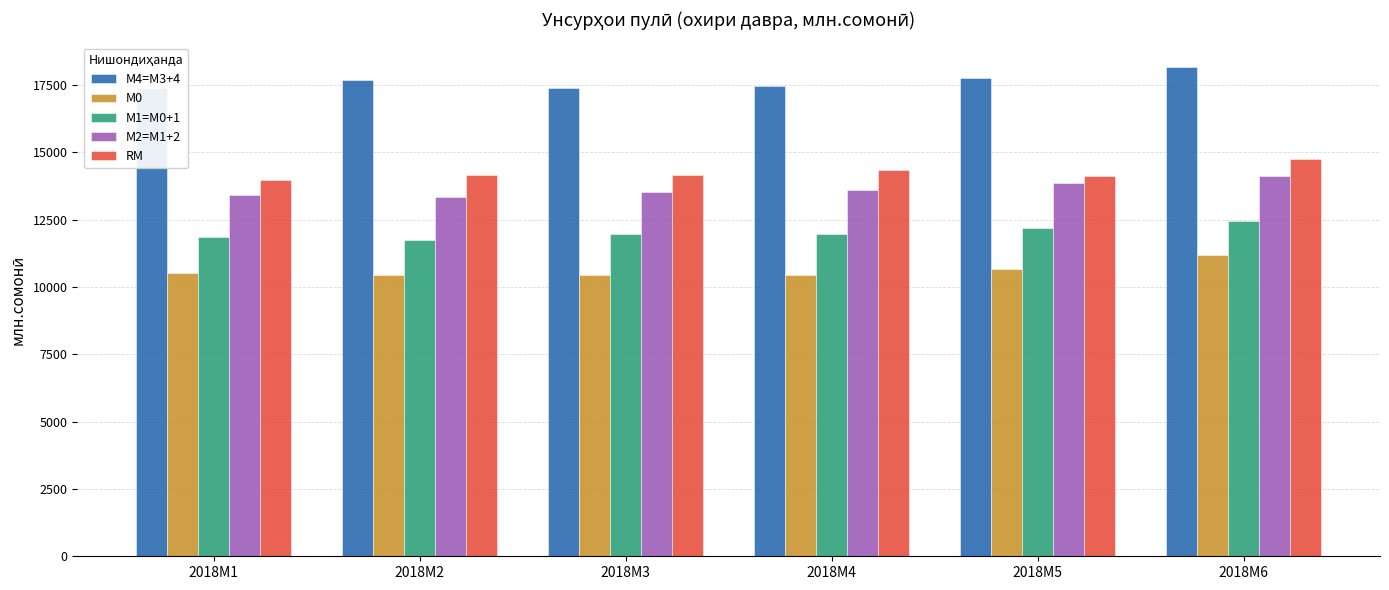

What is the maximum value for М2=M1+2?

14126.3